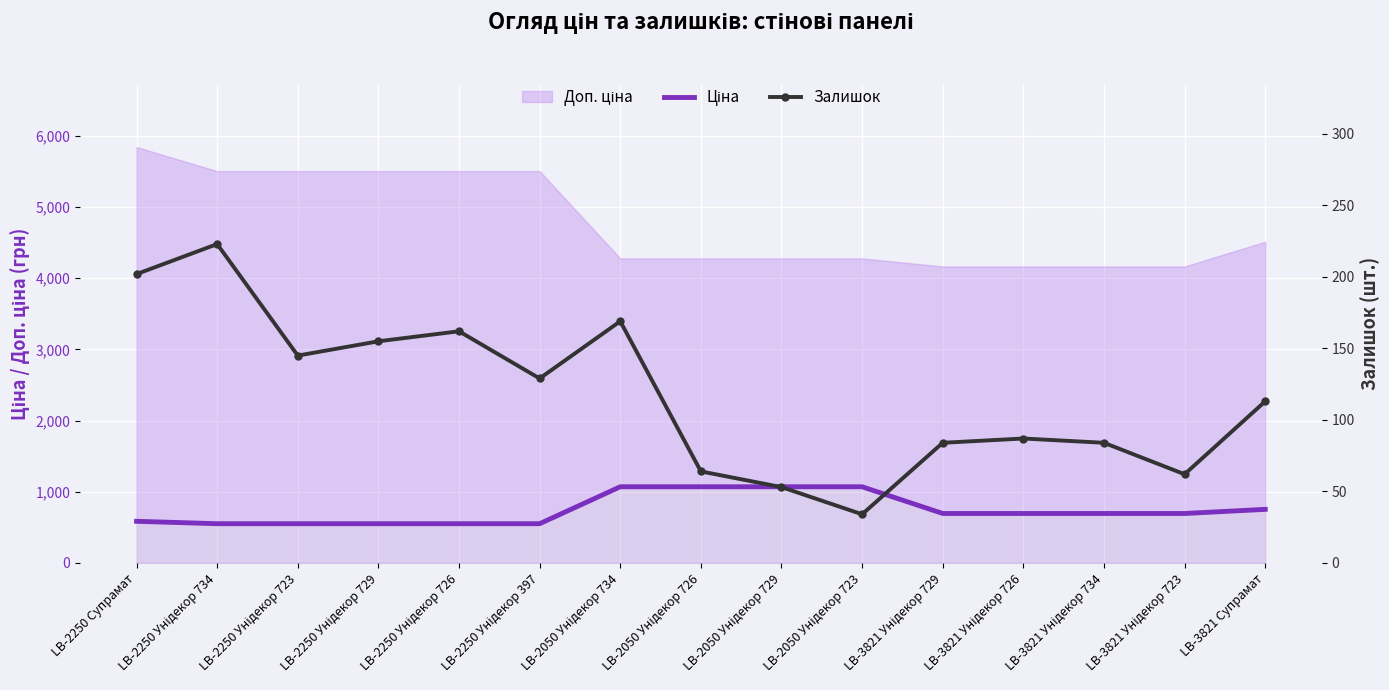

What value does the Залишок series have at LB-2250 Унідекор 397?

129.0